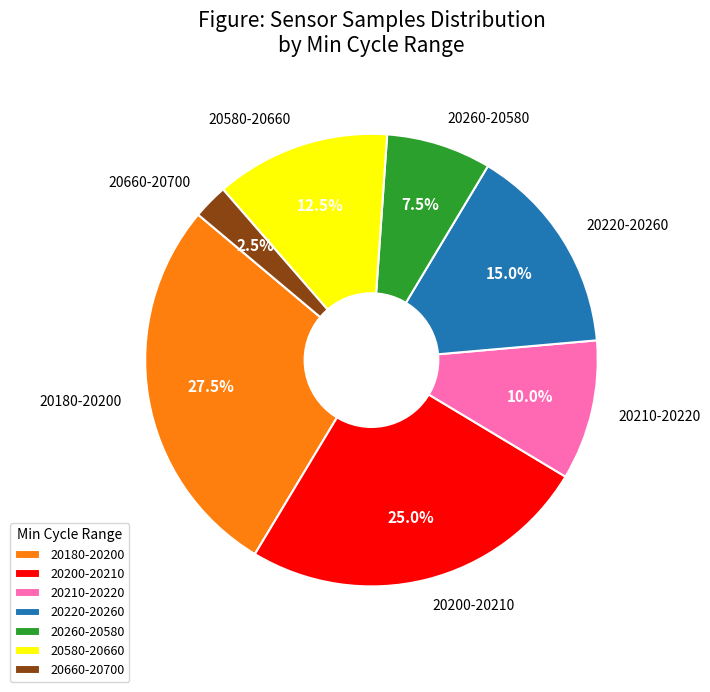

Count the number of slices in the pie.

7